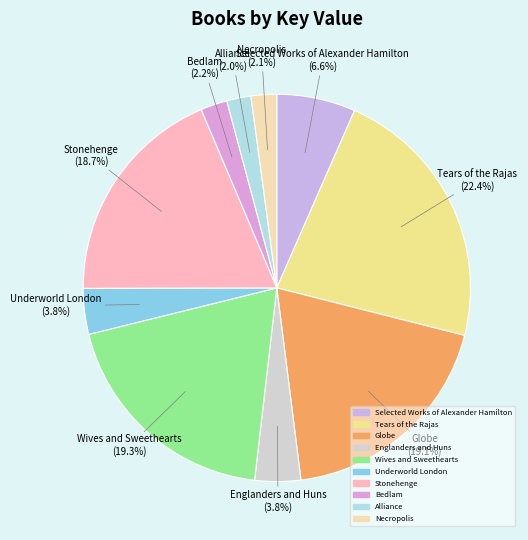

Does any single category account for the majority?

No